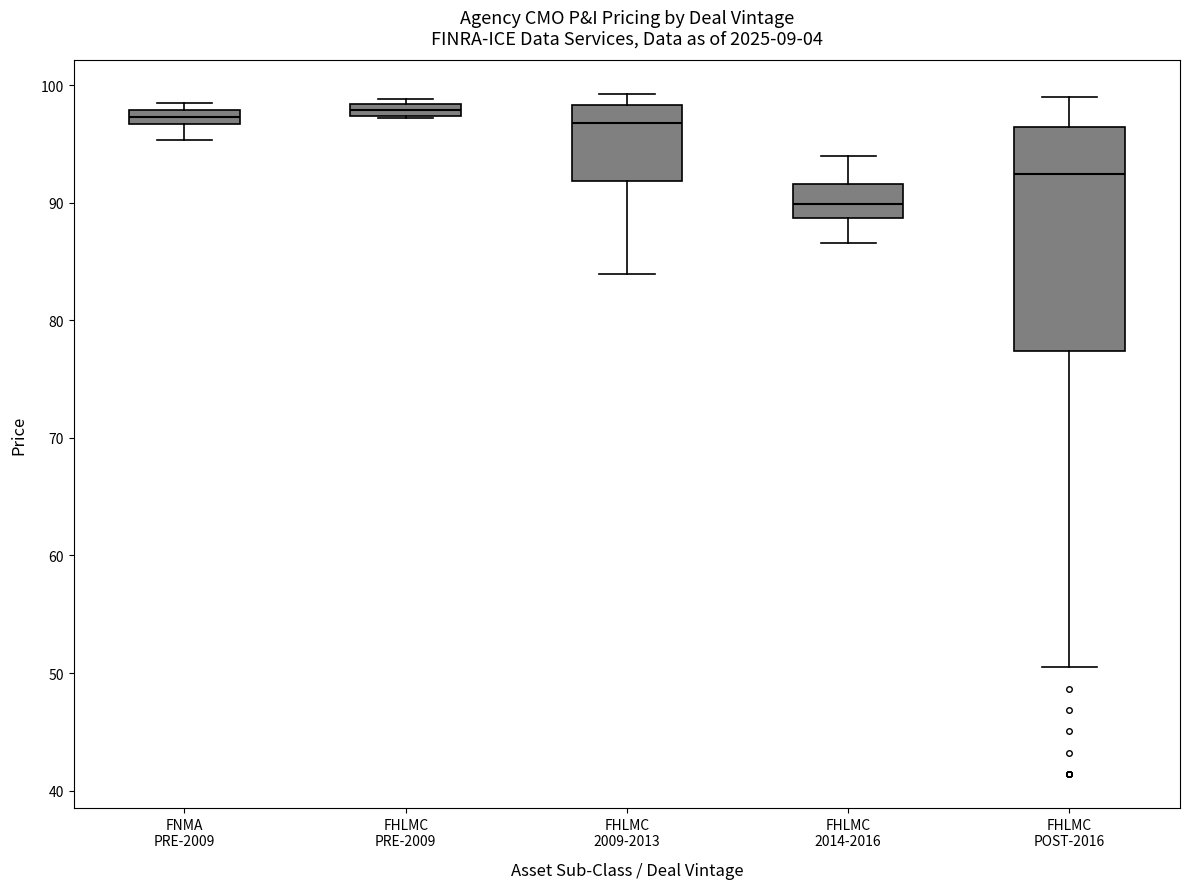

Which box has the lowest median line?

FHLMC 2014-2016